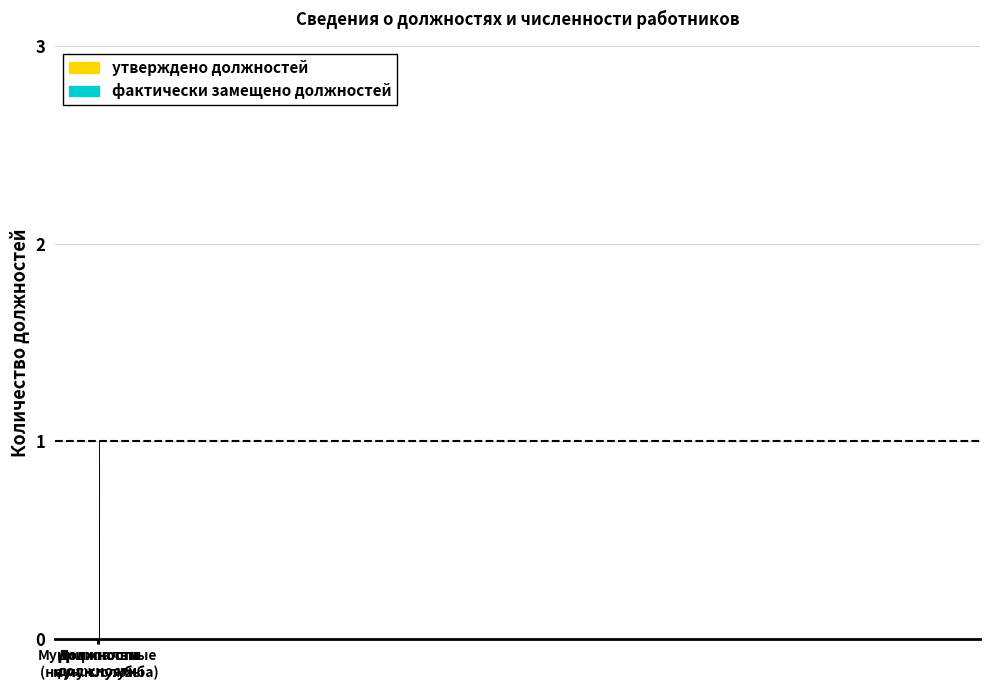

List the series in order of their peak value, lowest first.

утверждено должностей, фактически замещено должностей